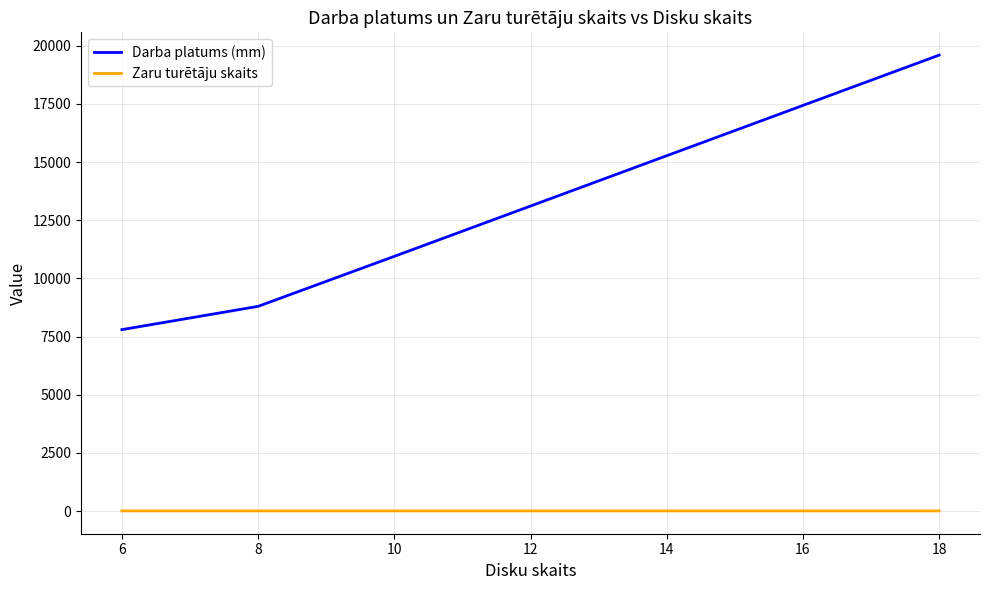

Which series changed the most between 6 and 18?

Darba platums (mm)